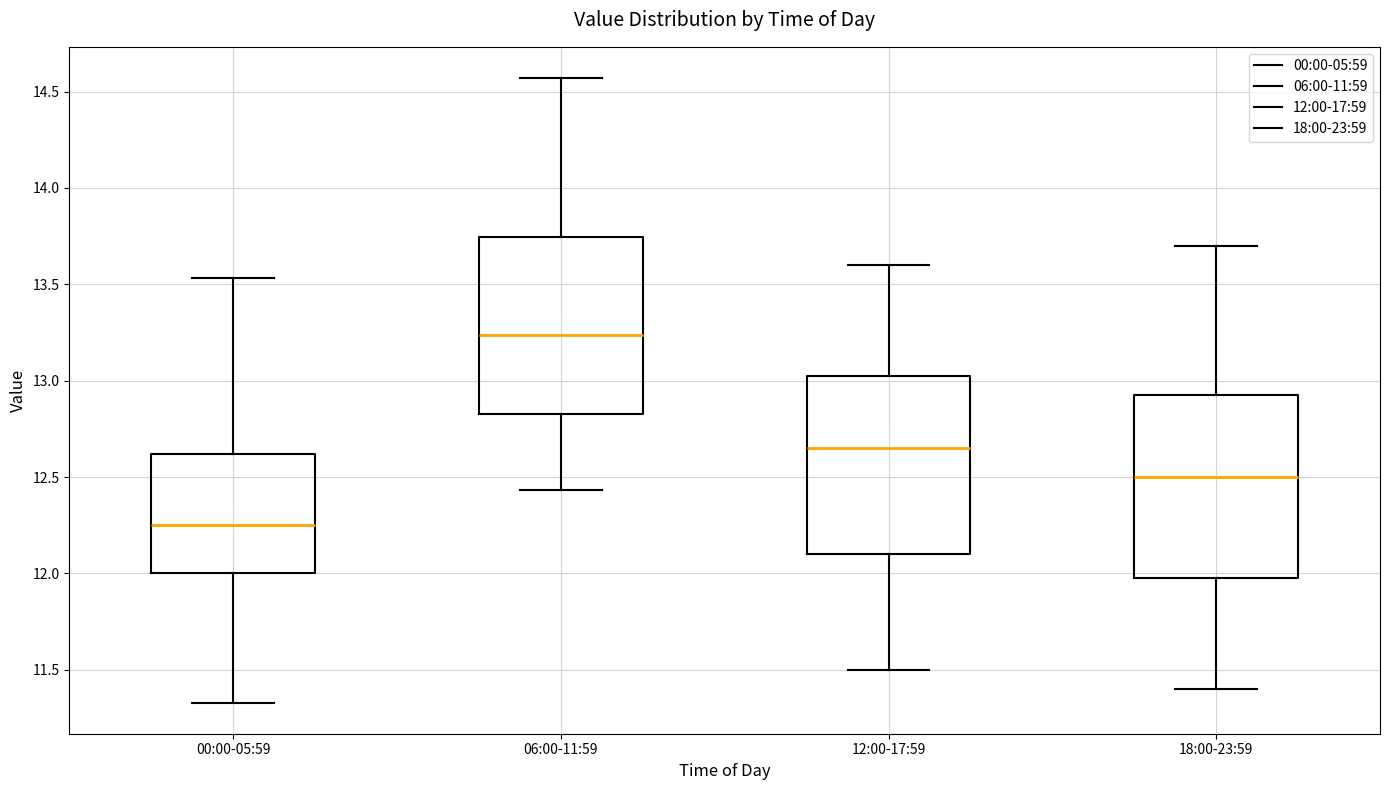

Where does the median line of the box for 06:00-11:59 sit on the y-axis? The values are not printed on the chart, so give them approximately, as read against the axis.

13.25